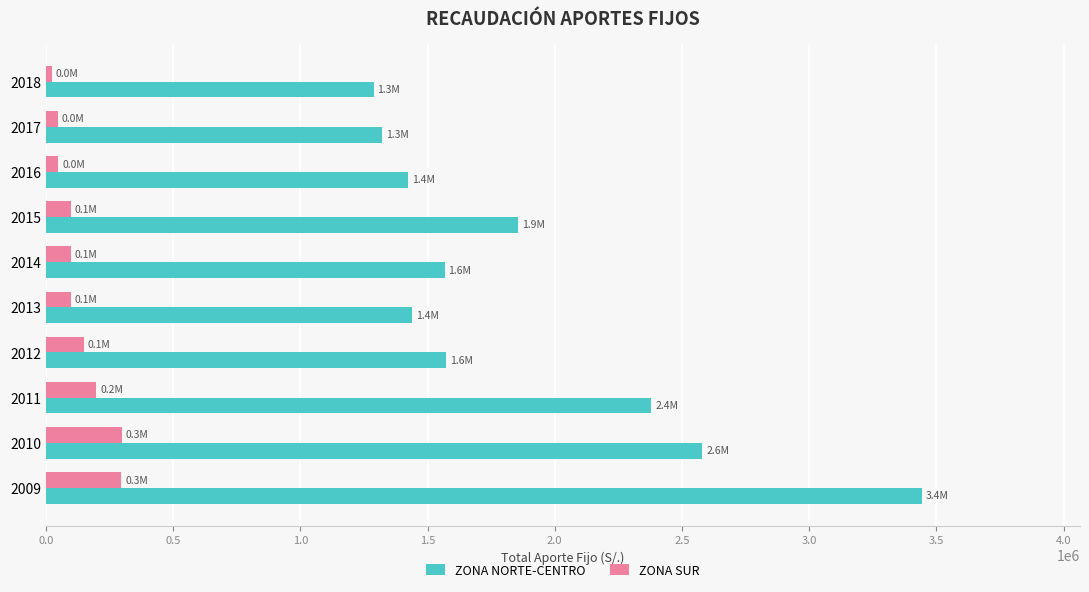

Which series changed the most between 2011 and 2014?

ZONA NORTE-CENTRO